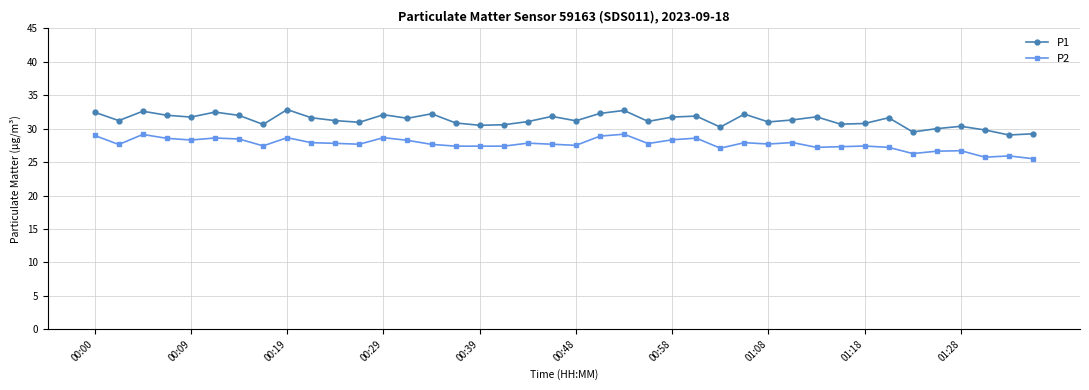

True or false: P2 and P1 cross at least once.

False